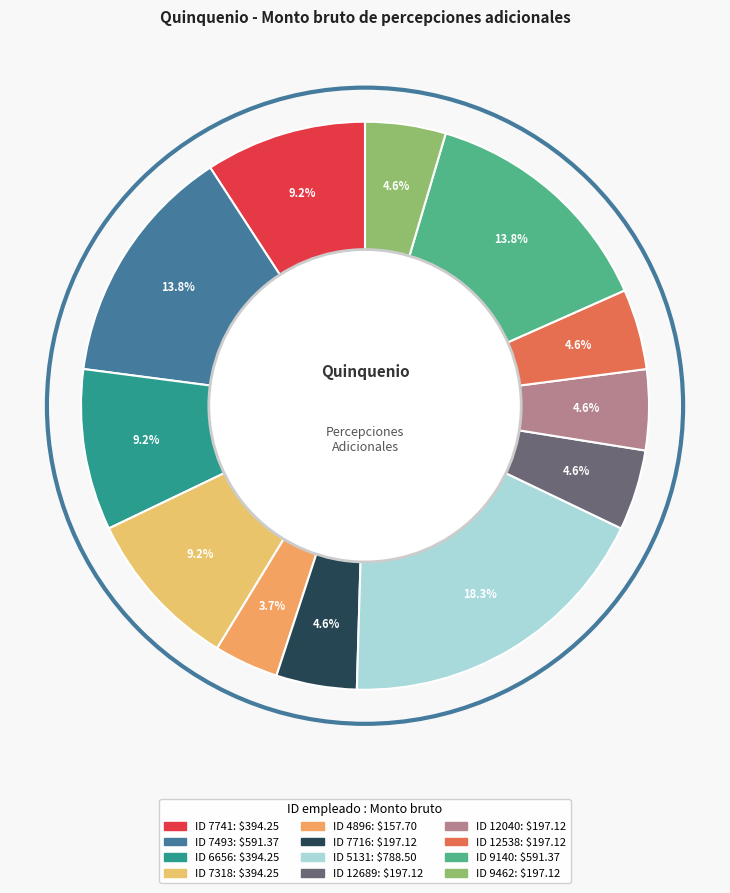

Is there any slice that represents more than half of the pie?

No